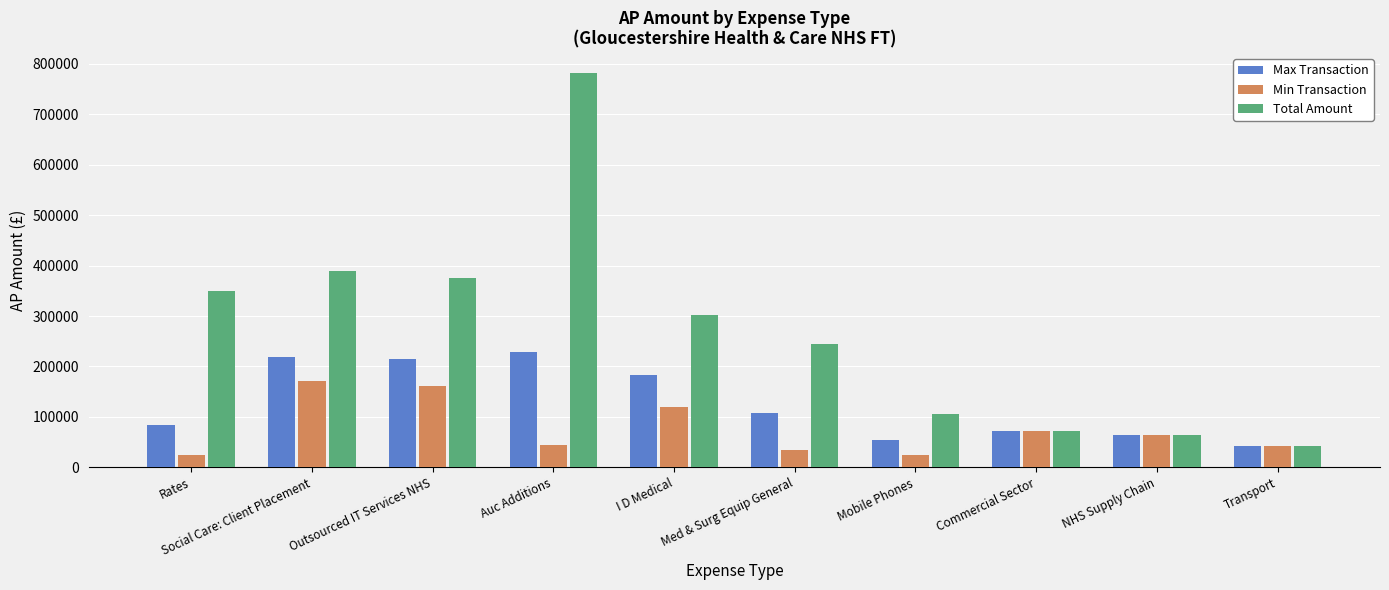

How many categories are shown in the chart?

10